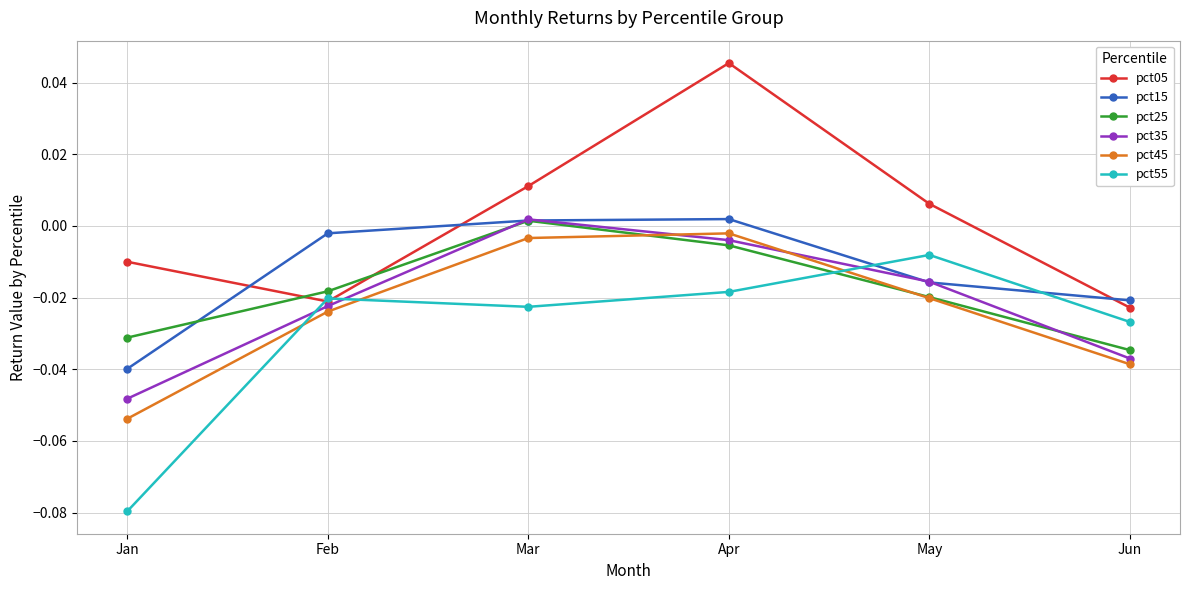

True or false: pct35 has more than 1 points higher than both neighbors.

False